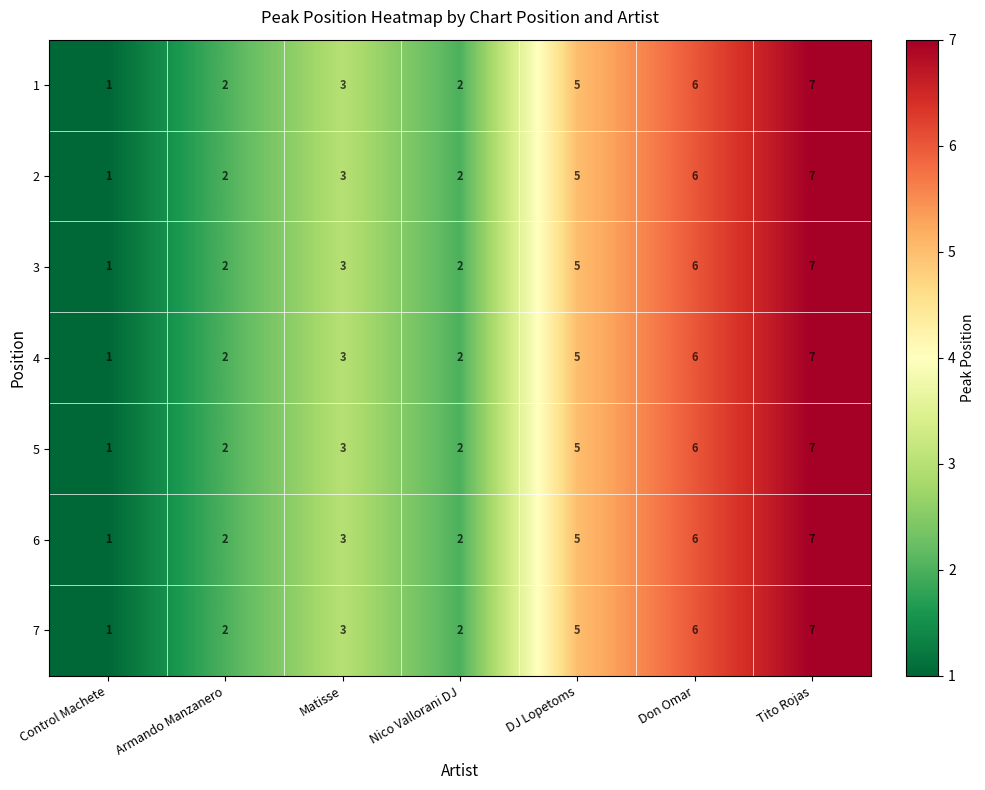

Which category has the highest value across all series?

Tito Rojas